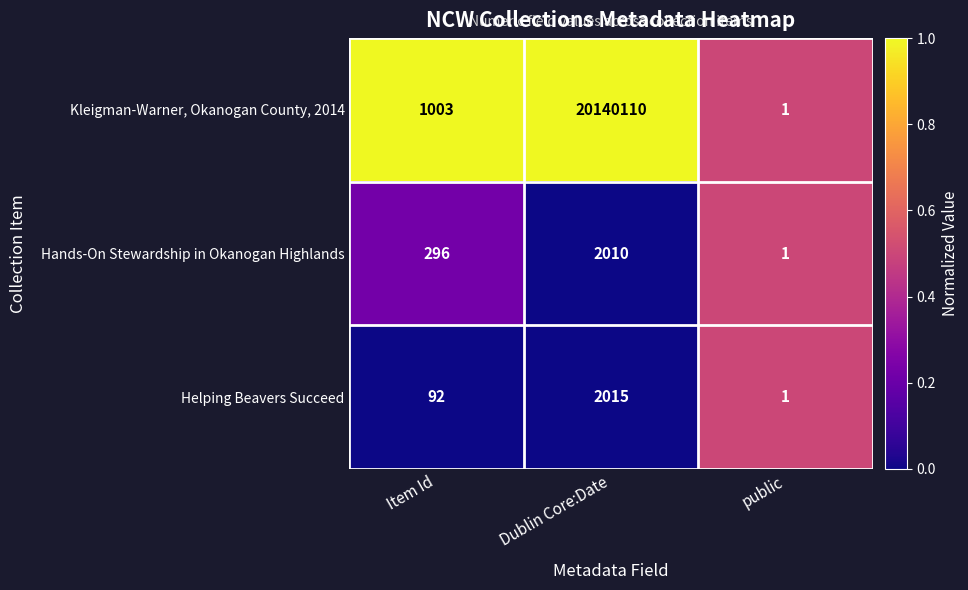

What is the total value across all series at Dublin Core:Date?

20144135